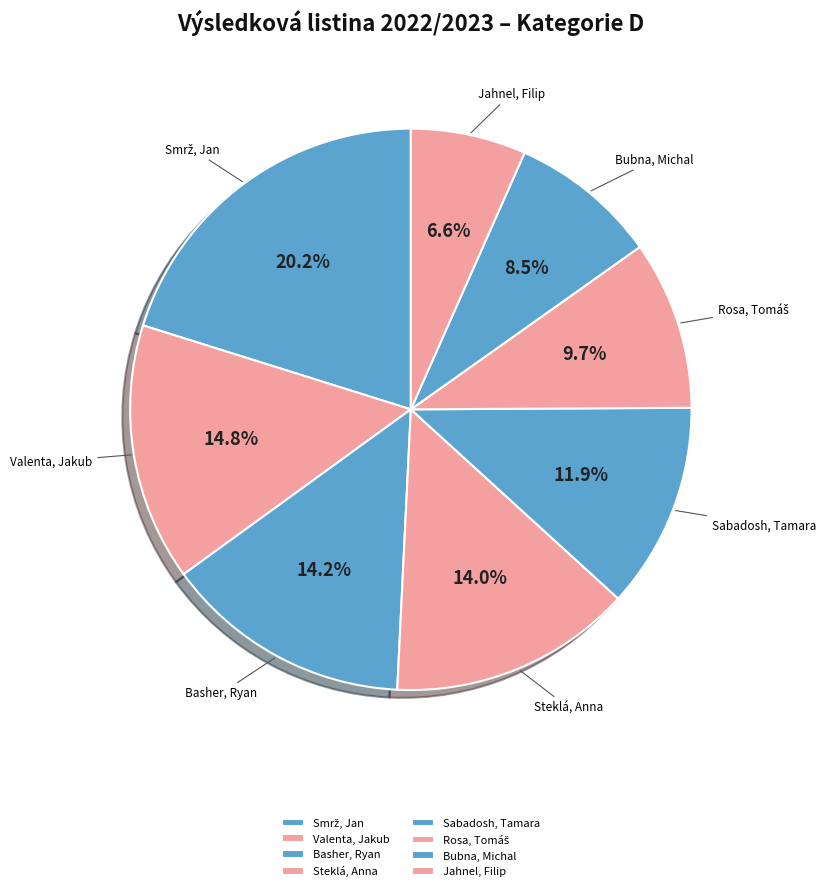

To the nearest percent, what percentage of the pie is Bubna, Michal?

9%